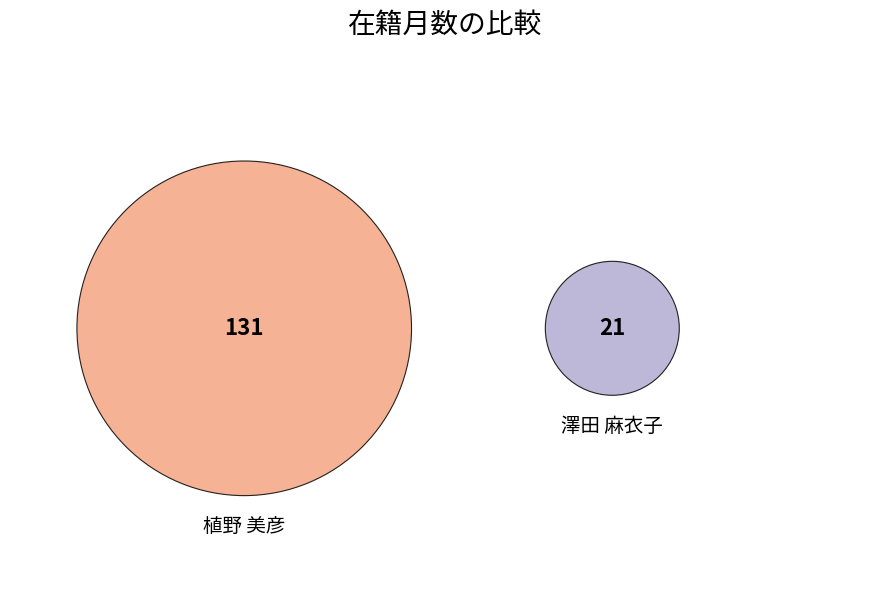

What is the smallest slice in the pie chart?

澤田 麻衣子